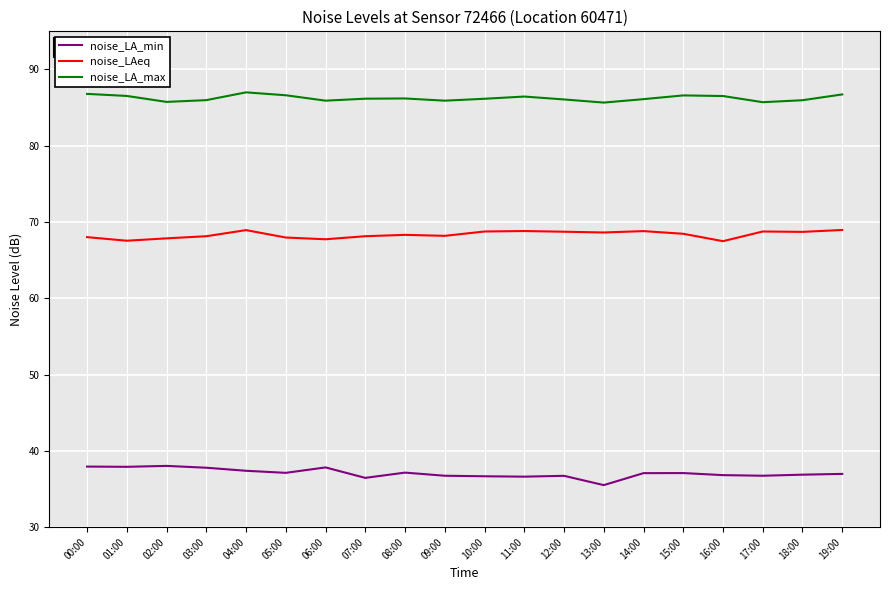

Rank the series by their maximum value, from highest to lowest.

noise_LA_max, noise_LAeq, noise_LA_min